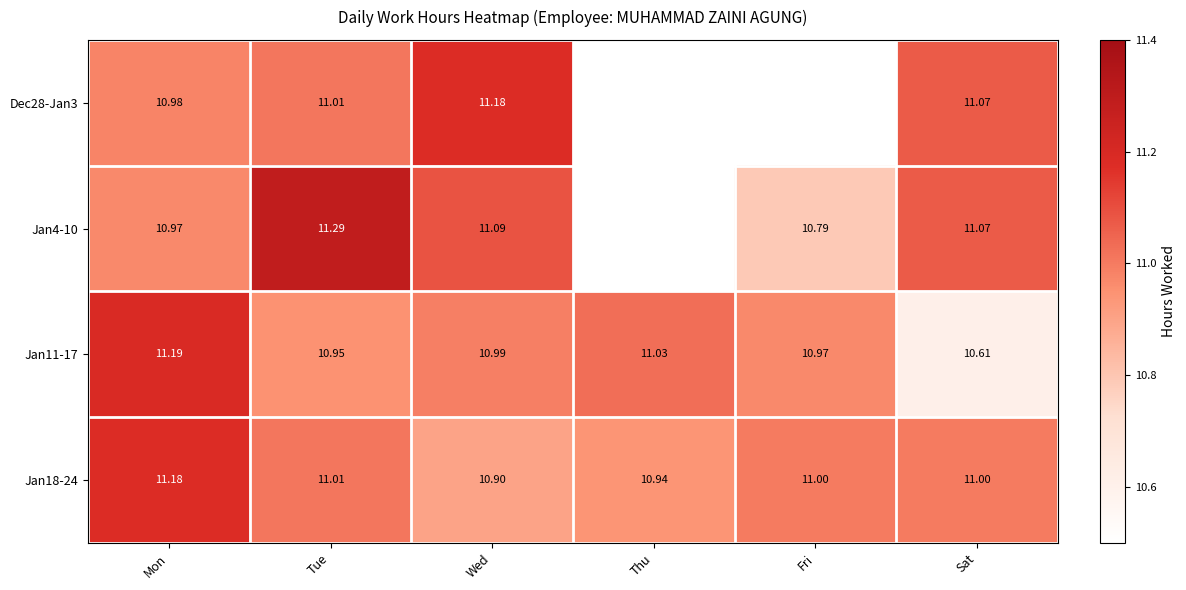

At which label is Jan11-17 closest to 10?

Sat